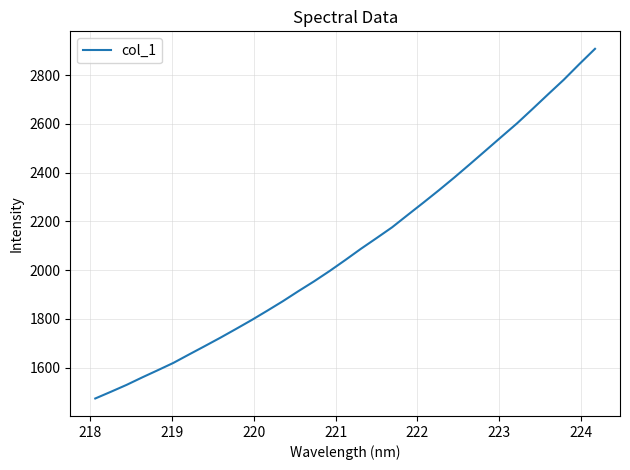

What is the minimum value shown in the chart?

1473.3